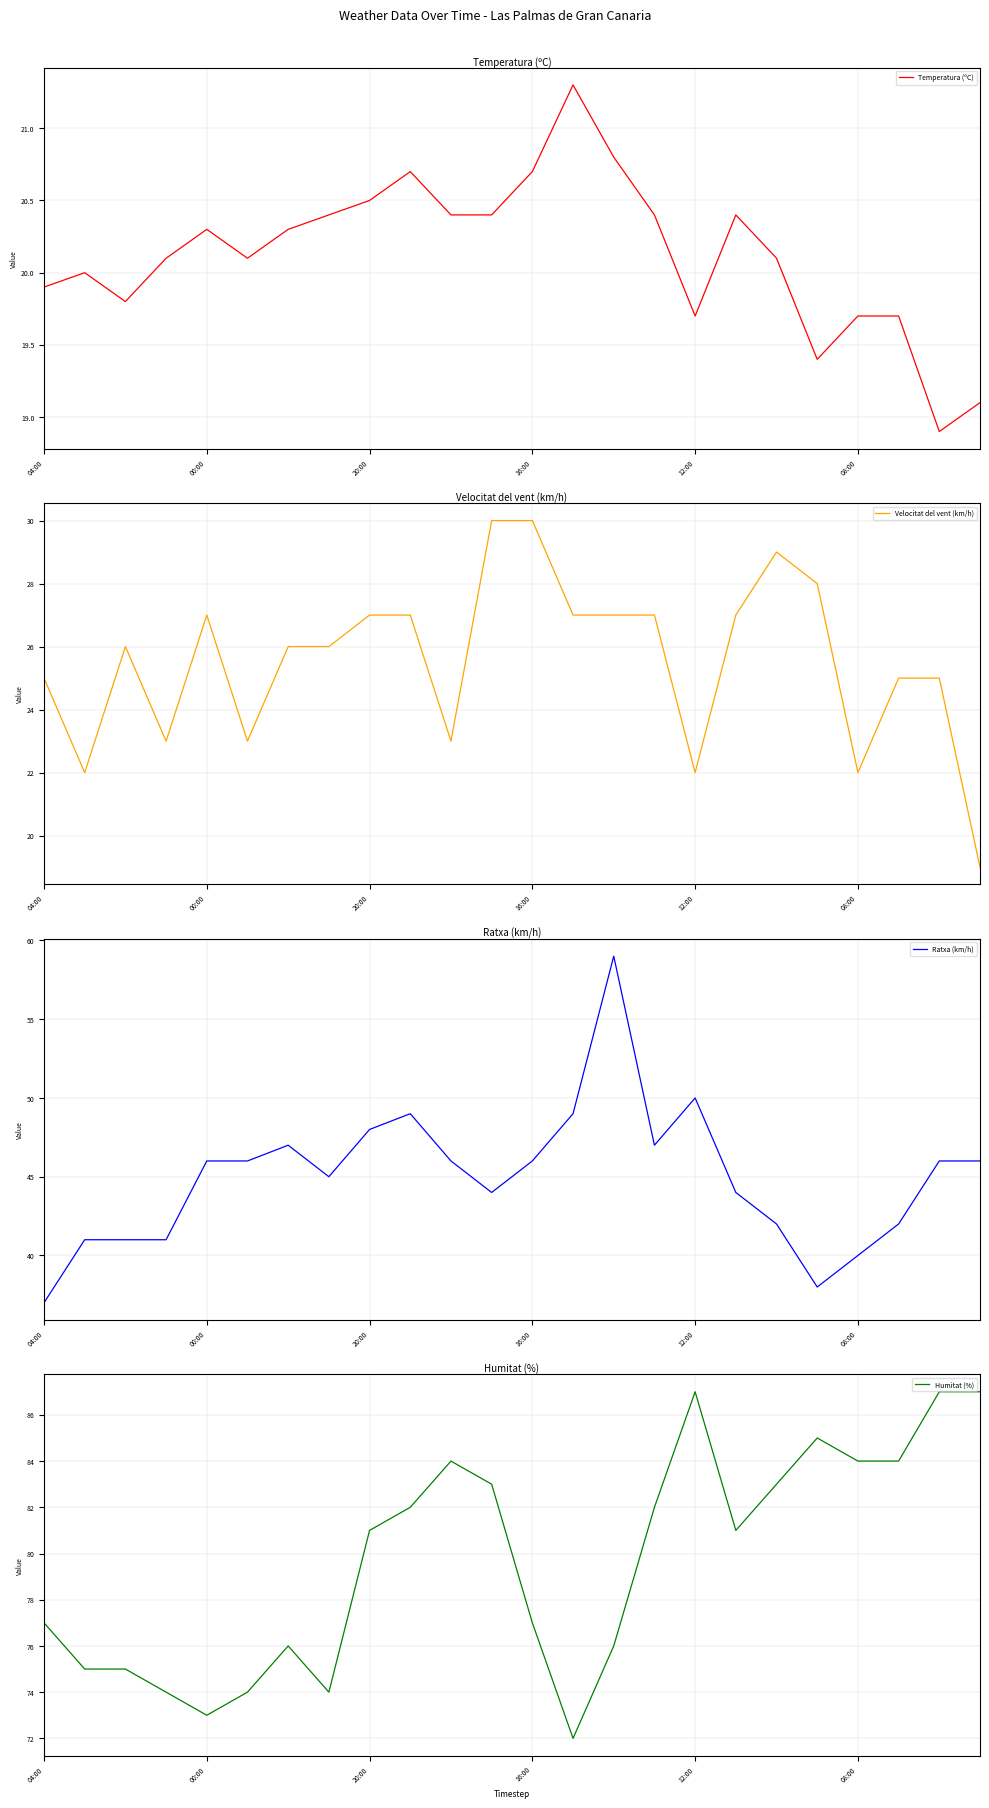

What position from the right is 23?

1